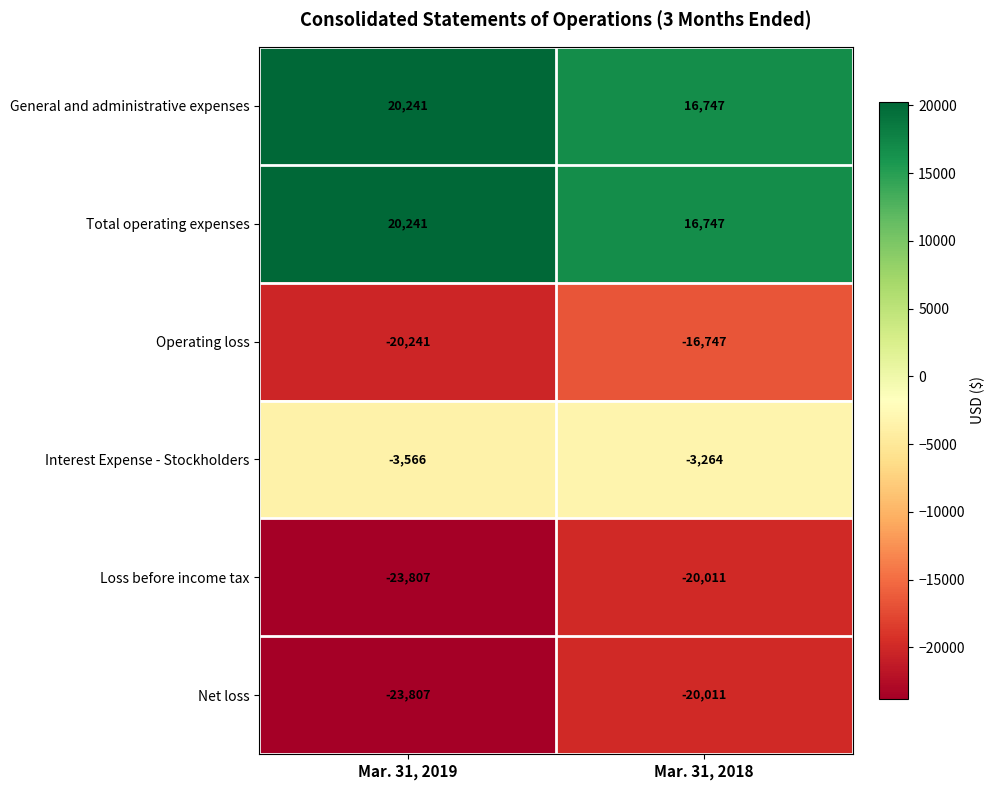

Which category has the lowest value in the Net loss series?

Mar. 31, 2019